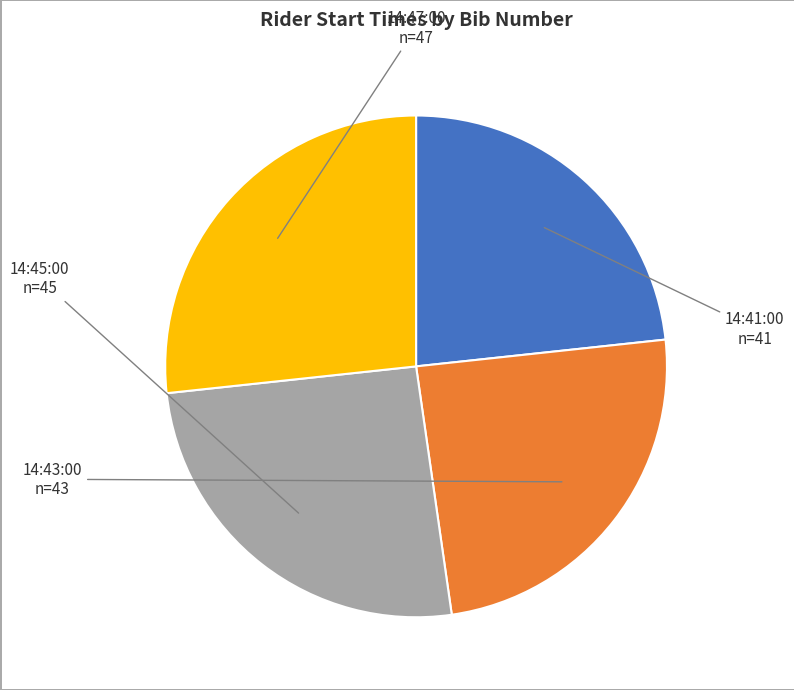

To the nearest percent, what is the difference between the largest and smallest slice percentages?

3%